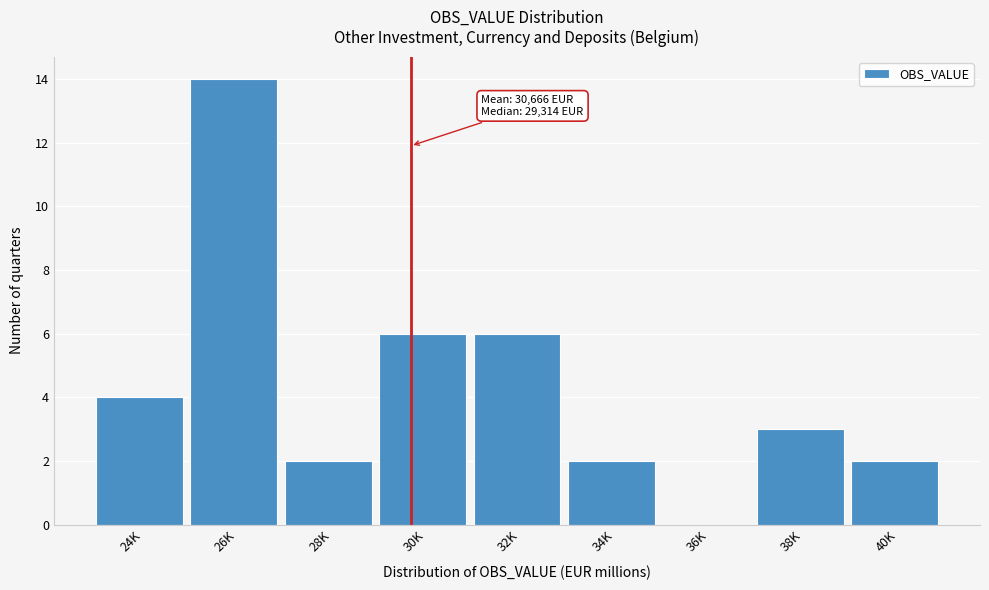

Reading left to right, transcribe all the data shown in this chart.

24K=4	26K=14	28K=2	30K=6	32K=6	34K=2	36K=0	38K=3	40K=2